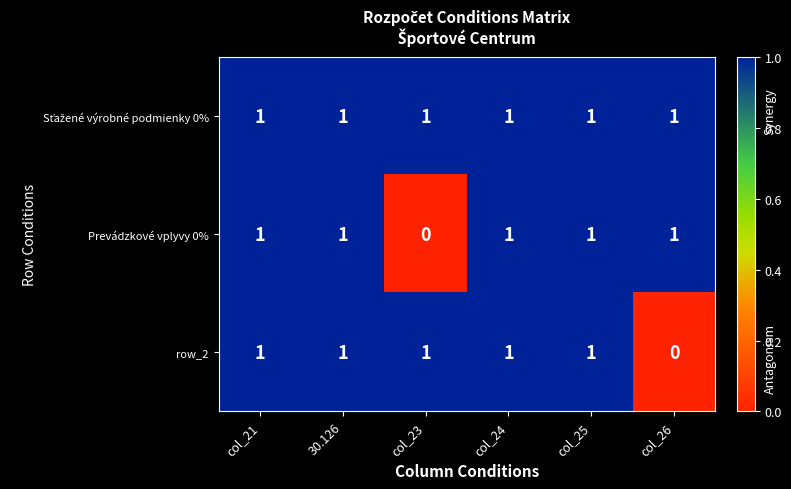

Count the Prevádzkové vplyvy 0% values in the range 1 to 2.

5